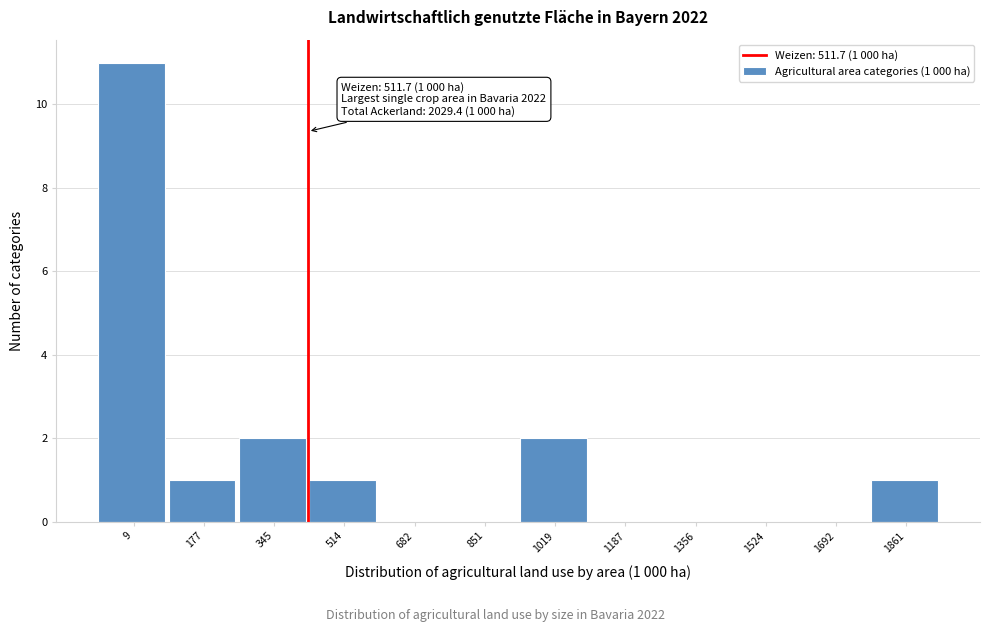

Reading right to left, what are all the values shown in this chart?

1861=1	1692=0	1524=0	1356=0	1187=0	1019=2	851=0	682=0	514=1	345=2	177=1	9=11